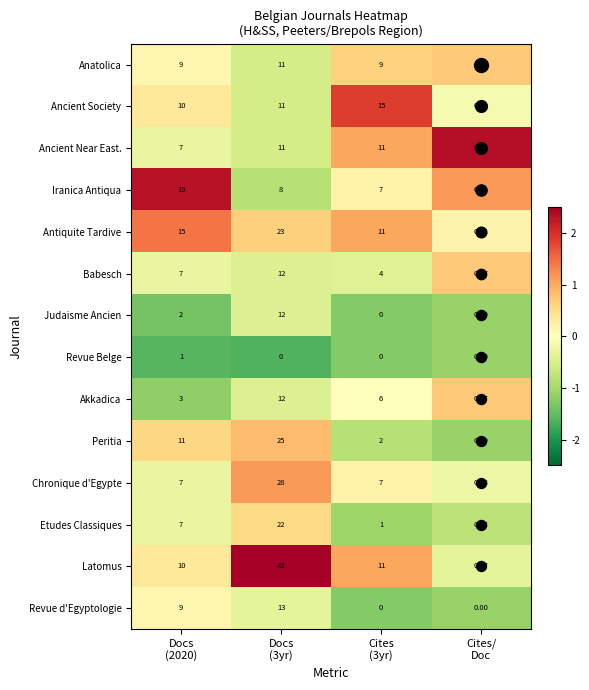

Which series has the largest total across all categories?

Latomus